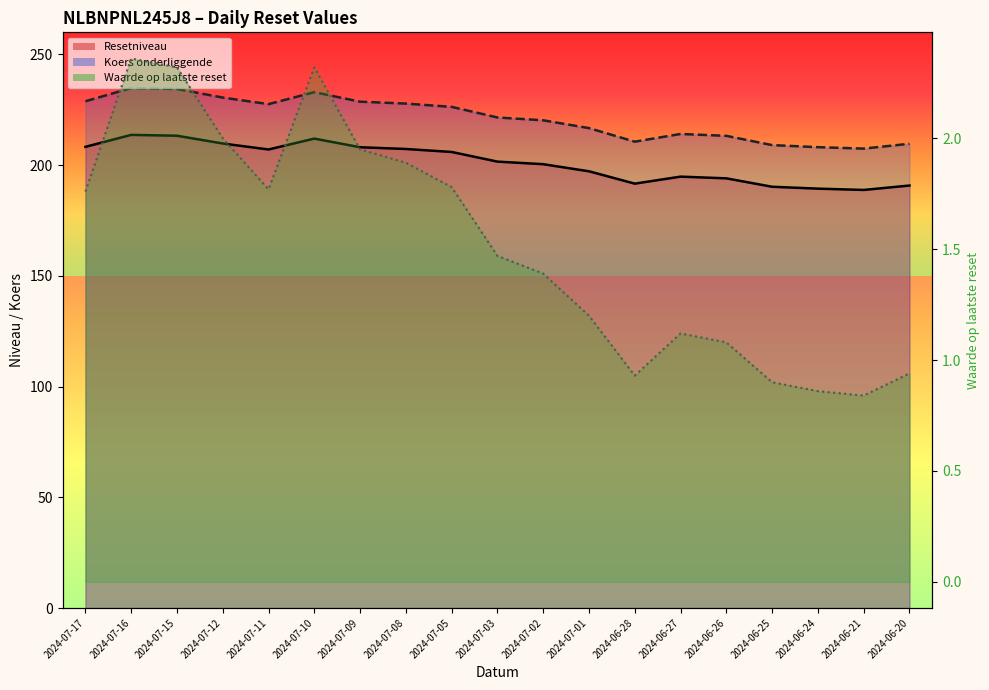

At which label does Koers onderliggende reach its minimum?

2024-06-21